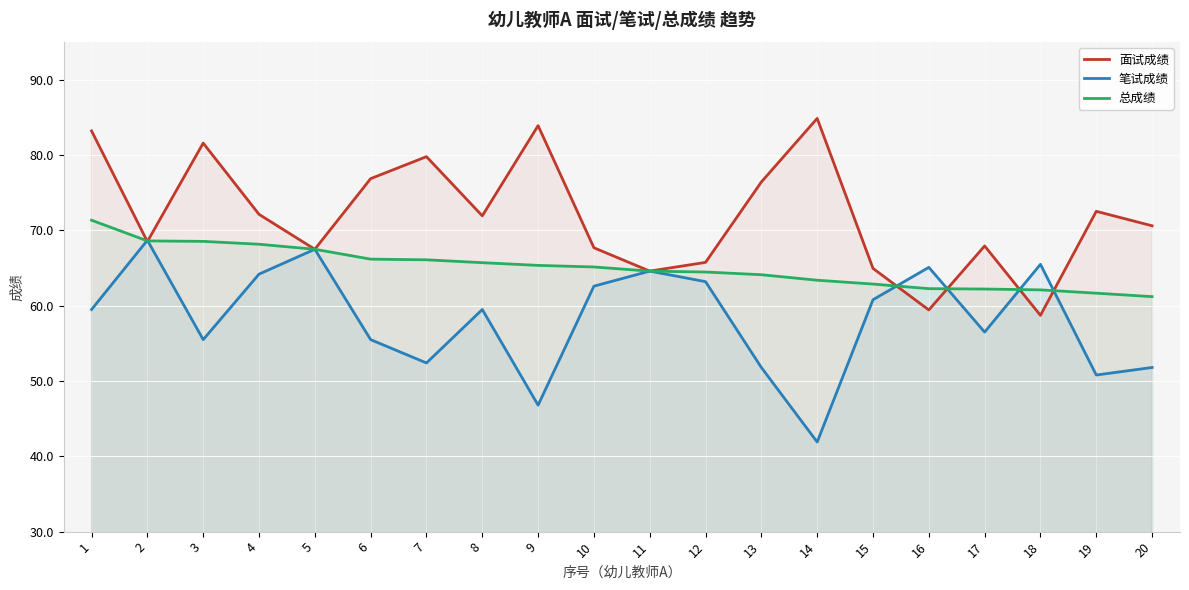

What is the average value of the 总成绩 series?

65.1